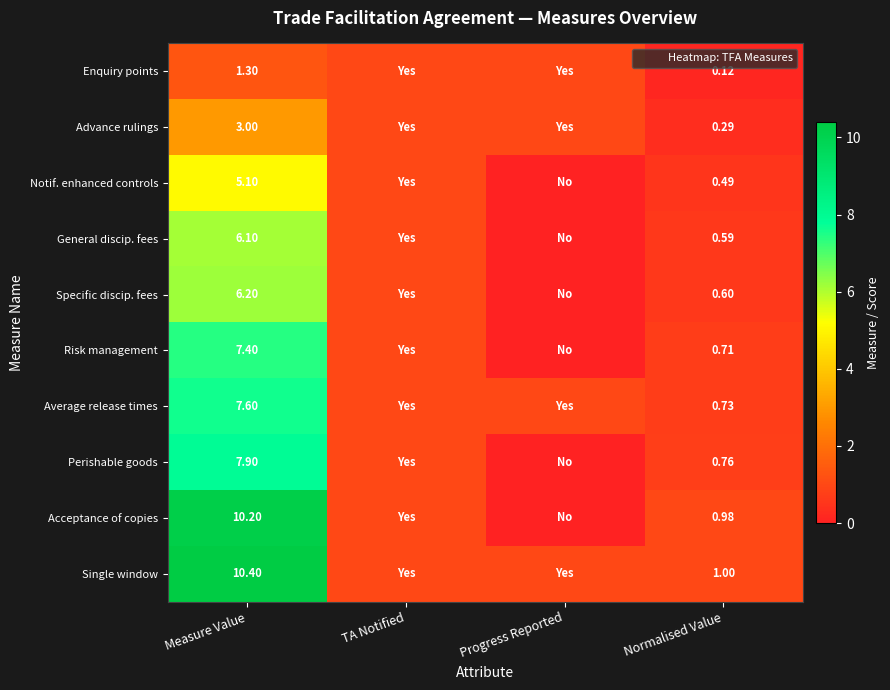

At how many categories does at least one series exceed 9?

1